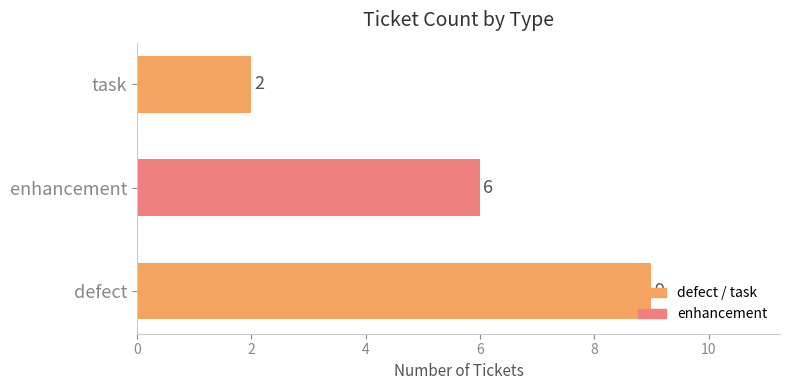

True or false: the data shows 6 at enhancement.

True